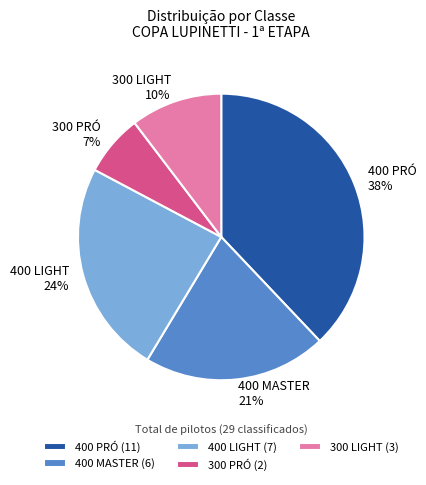

Is the sum of 300 LIGHT and 400 MASTER greater than half?

No